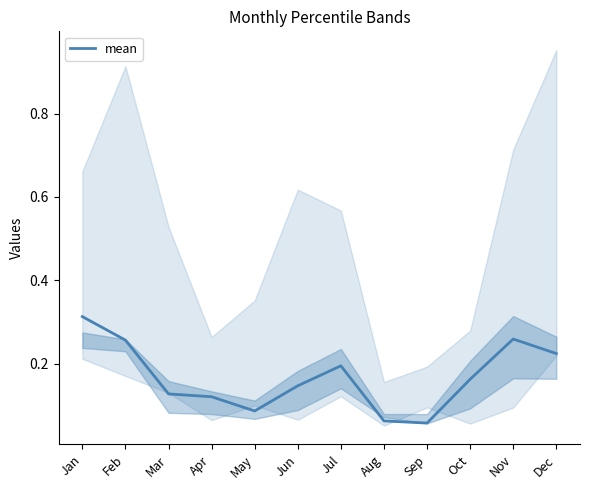

Where is the first local maximum?

Jul